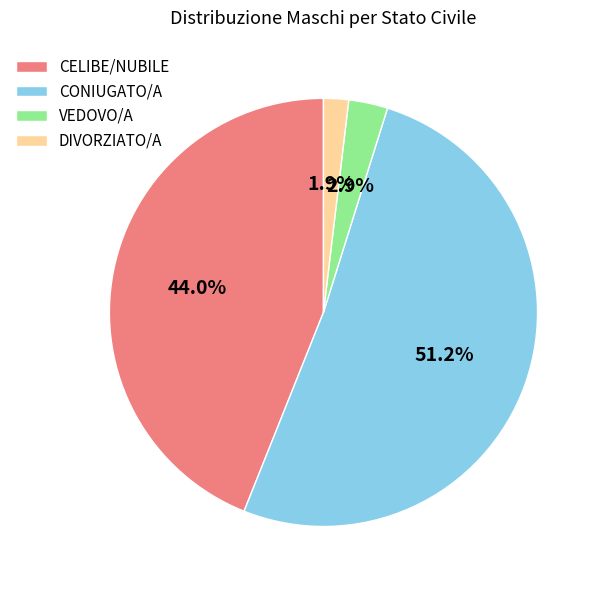

How many segments does this pie chart have?

4